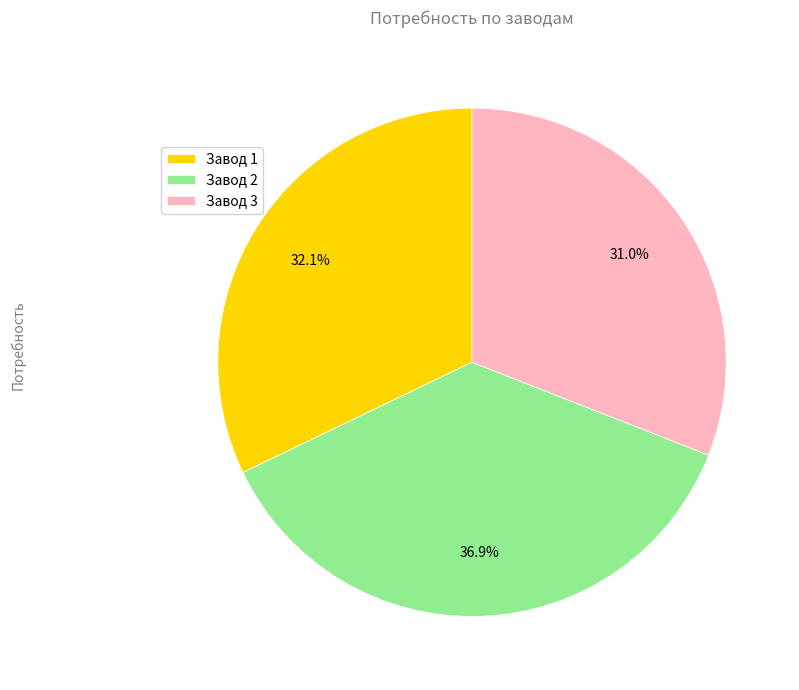

Is Завод 1 the majority of the pie?

No